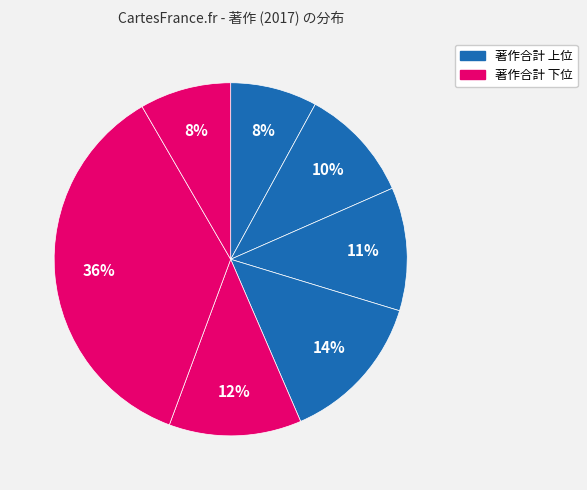

How many slices are in this pie chart?

7